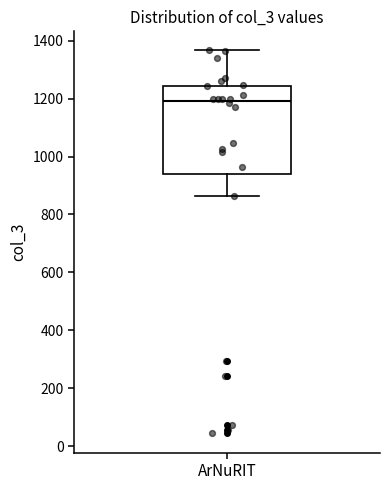

Read this box plot against the y-axis: the position of the median line, the range covered by the box, and the ends of both whiskers. The values are not printed on the chart, so give them approximately, as read against the axis.

median 1200, box 940 to 1240, whiskers 860 to 1360